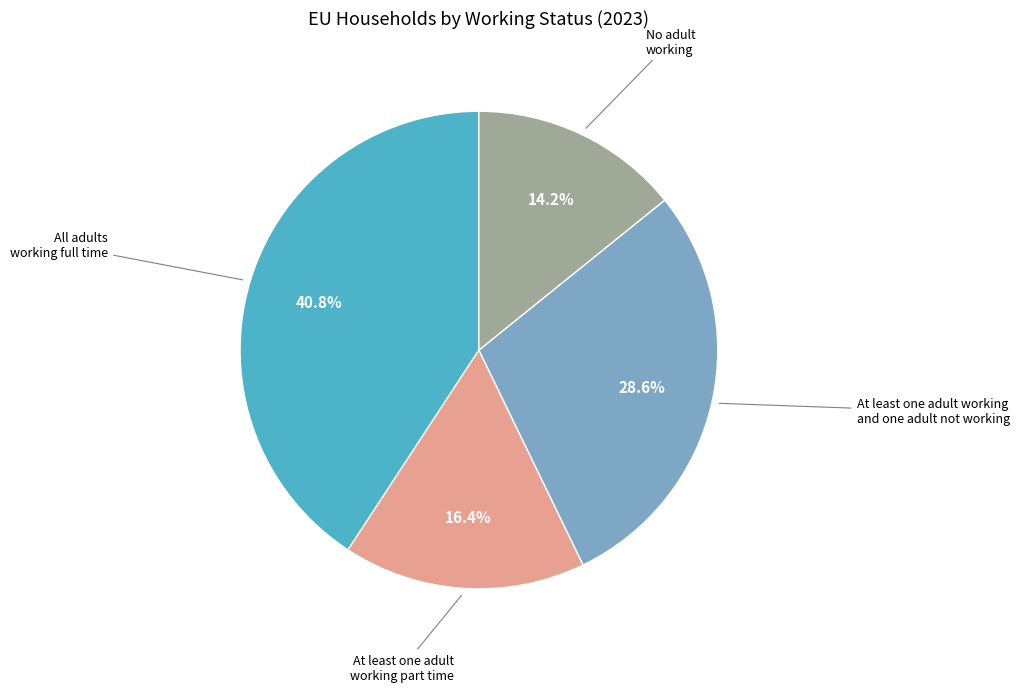

Is there a majority slice in this chart?

No